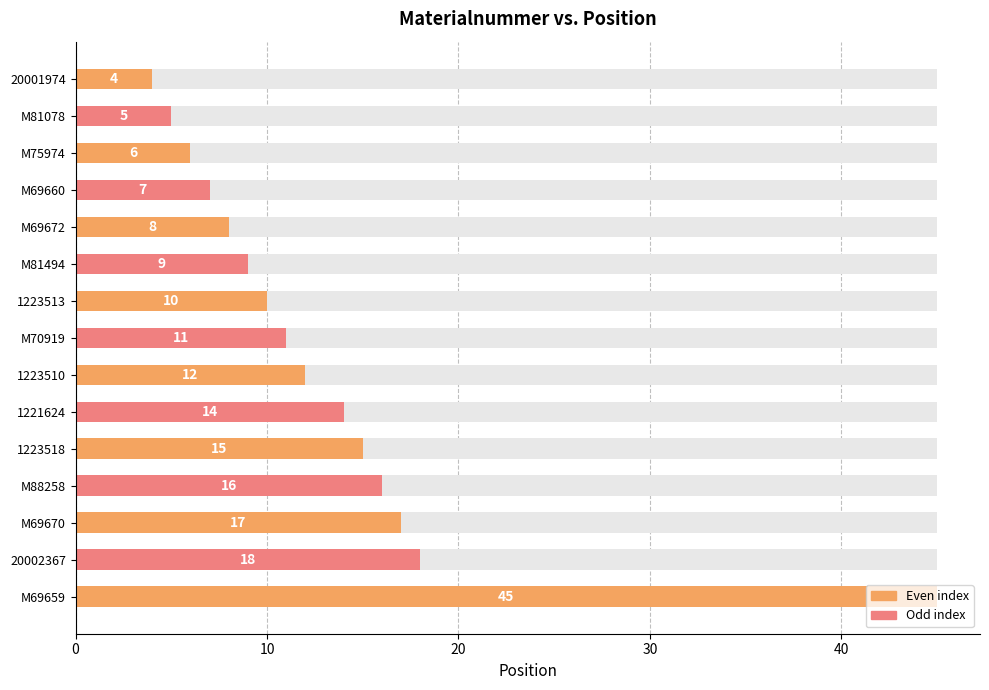

How many values are below 11?

7